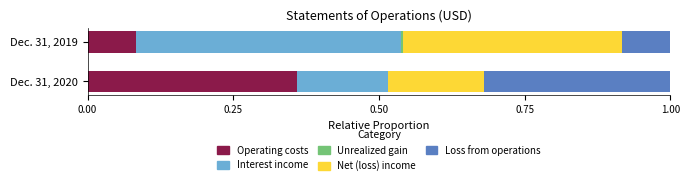

At which label does Operating costs reach its peak?

Dec. 31, 2020